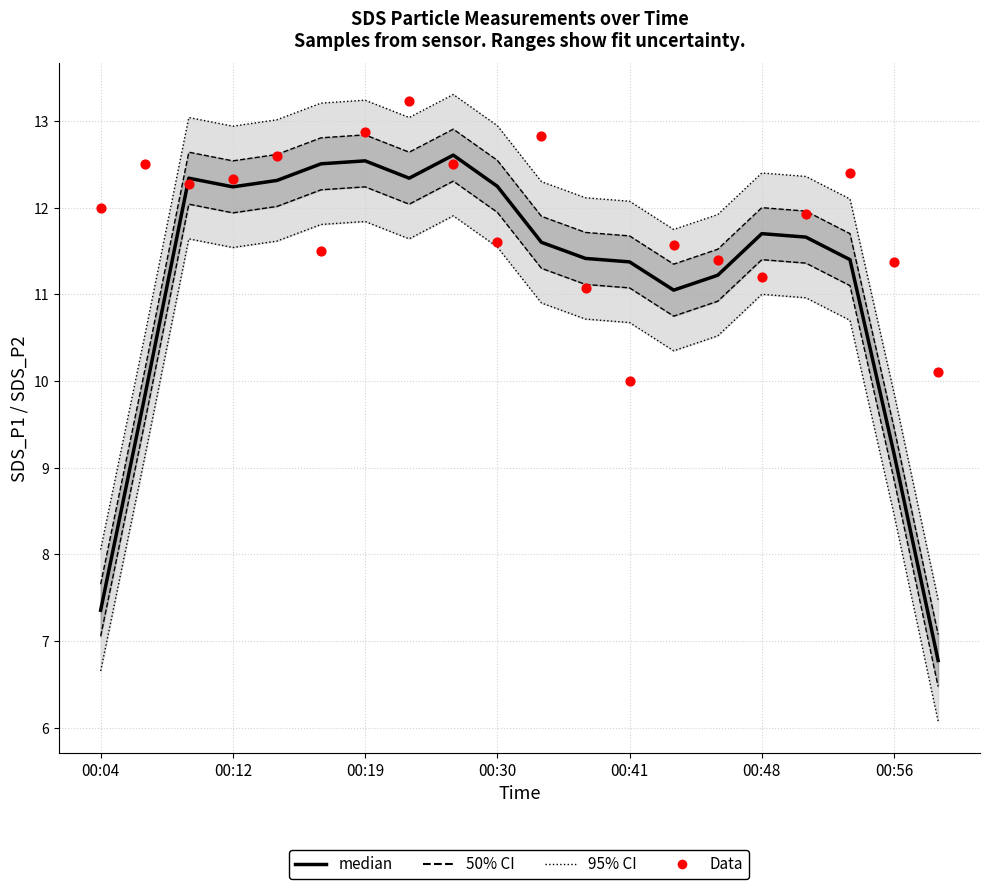

Is the value of Data at 00:19 greater than the value of median at 10?

Yes